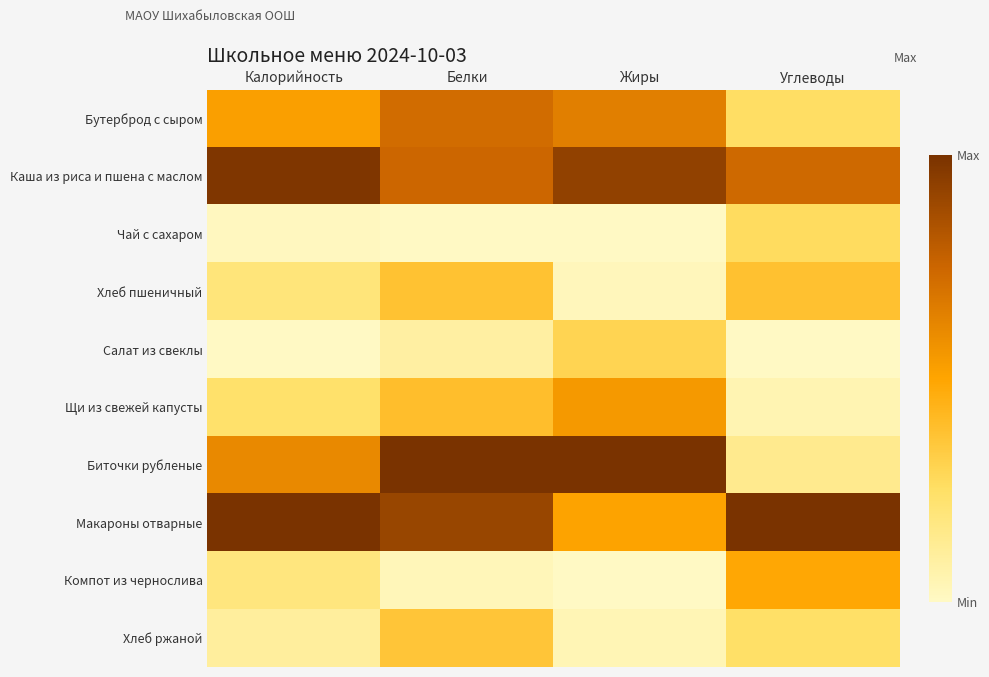

Which series has the largest total across all categories?

Макароны отварные